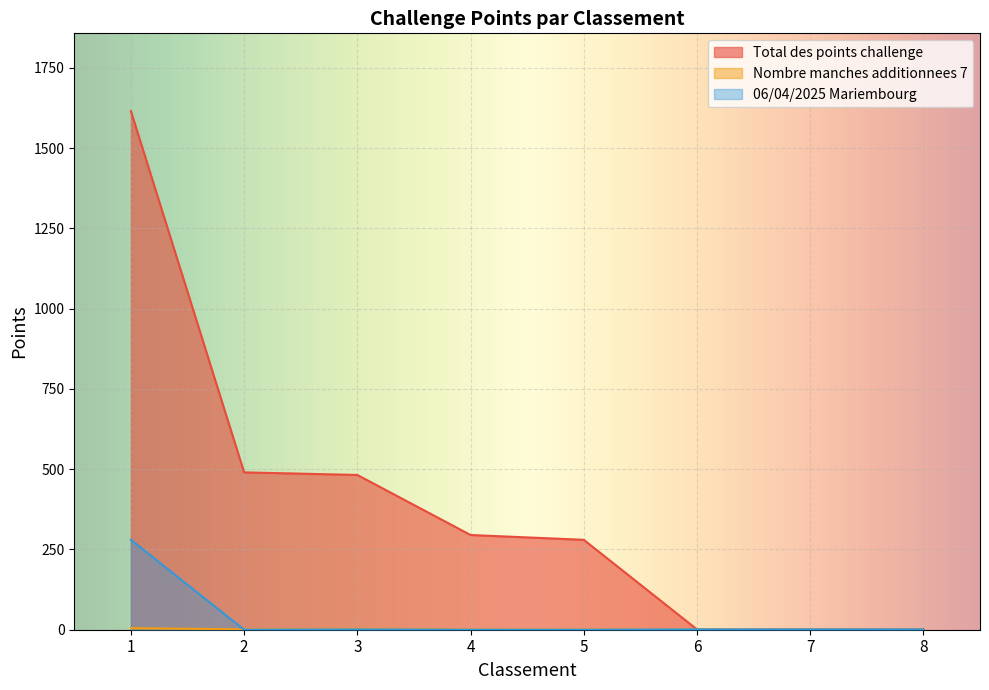

True or false: Nombre manches additionnees 7 and Total des points challenge intersect in this chart.

False